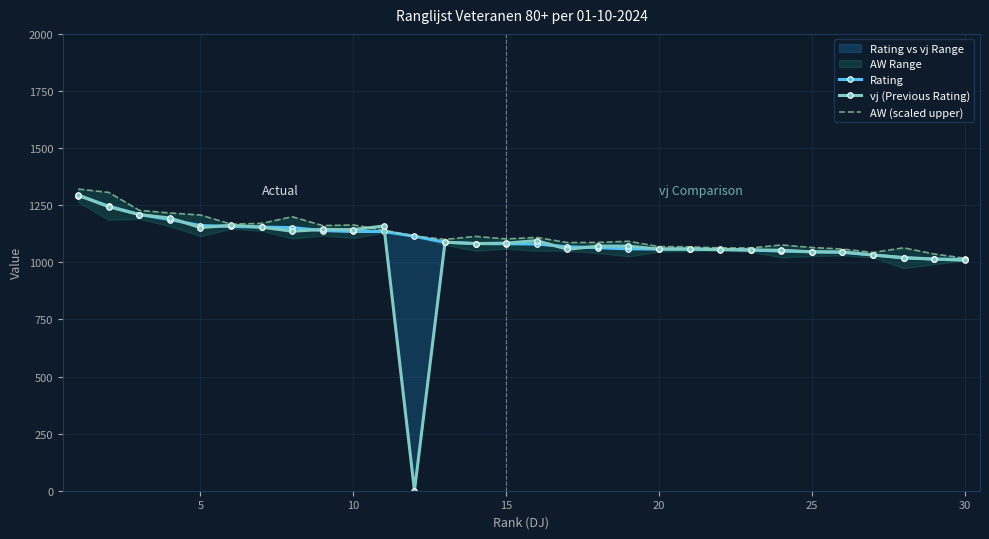

Is the value of vj (Previous Rating) at 5 greater than the value of AW (scaled upper) at 27?

Yes